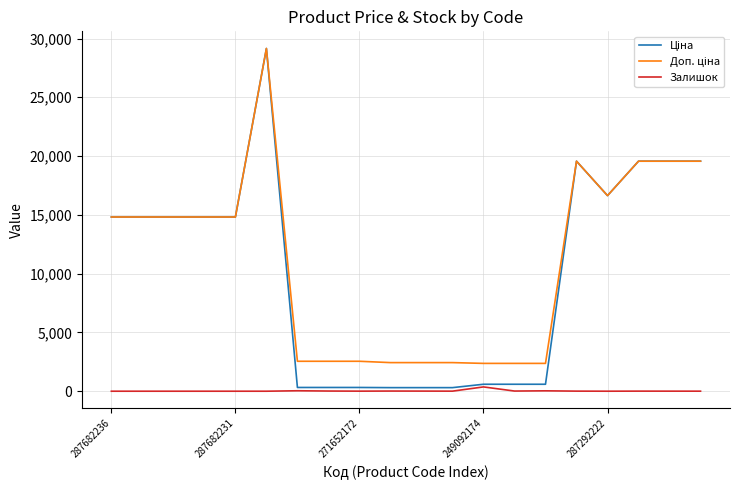

What is the greatest value displayed?

29152.3